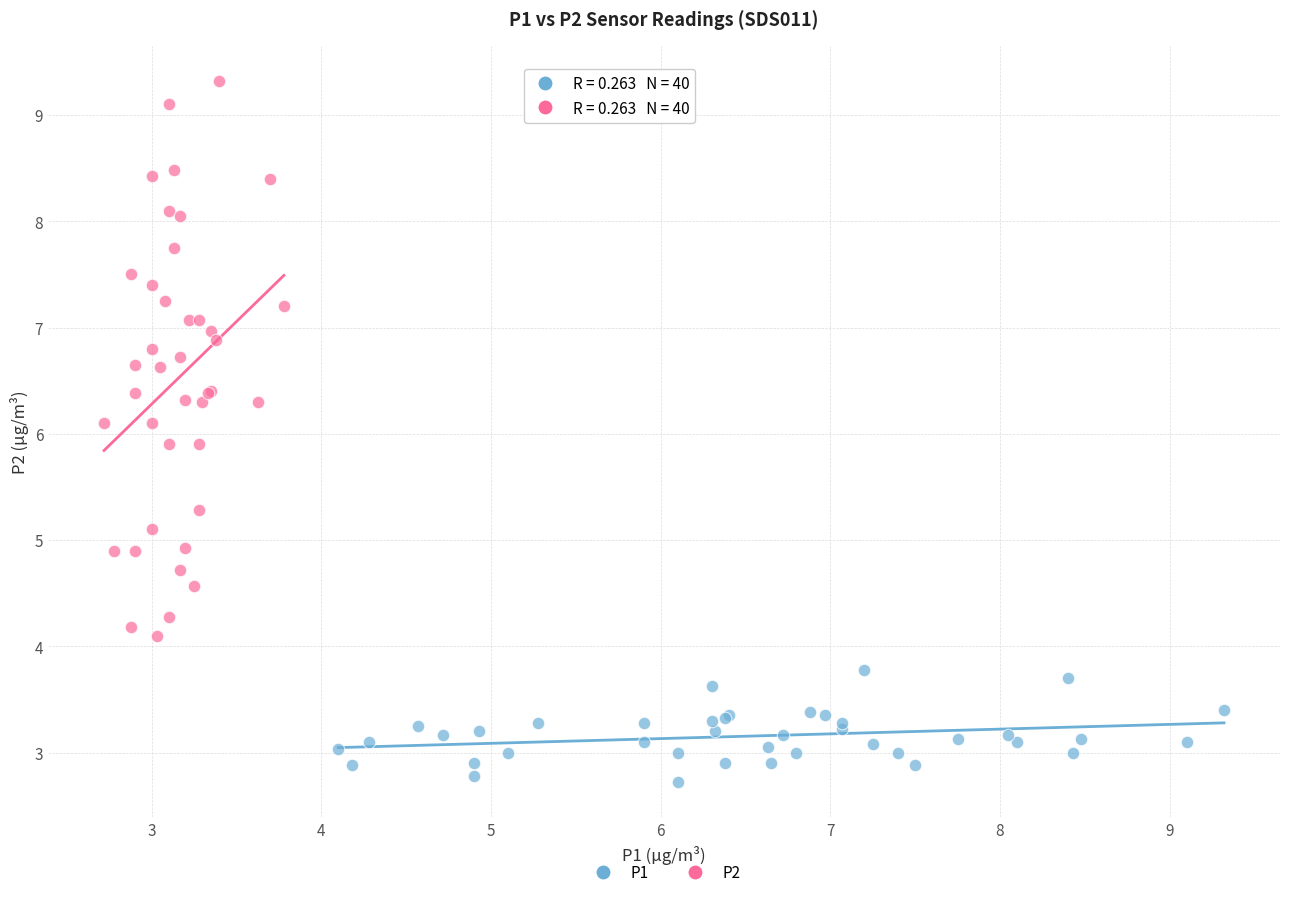

Which series contains the lowest Y value?

P1